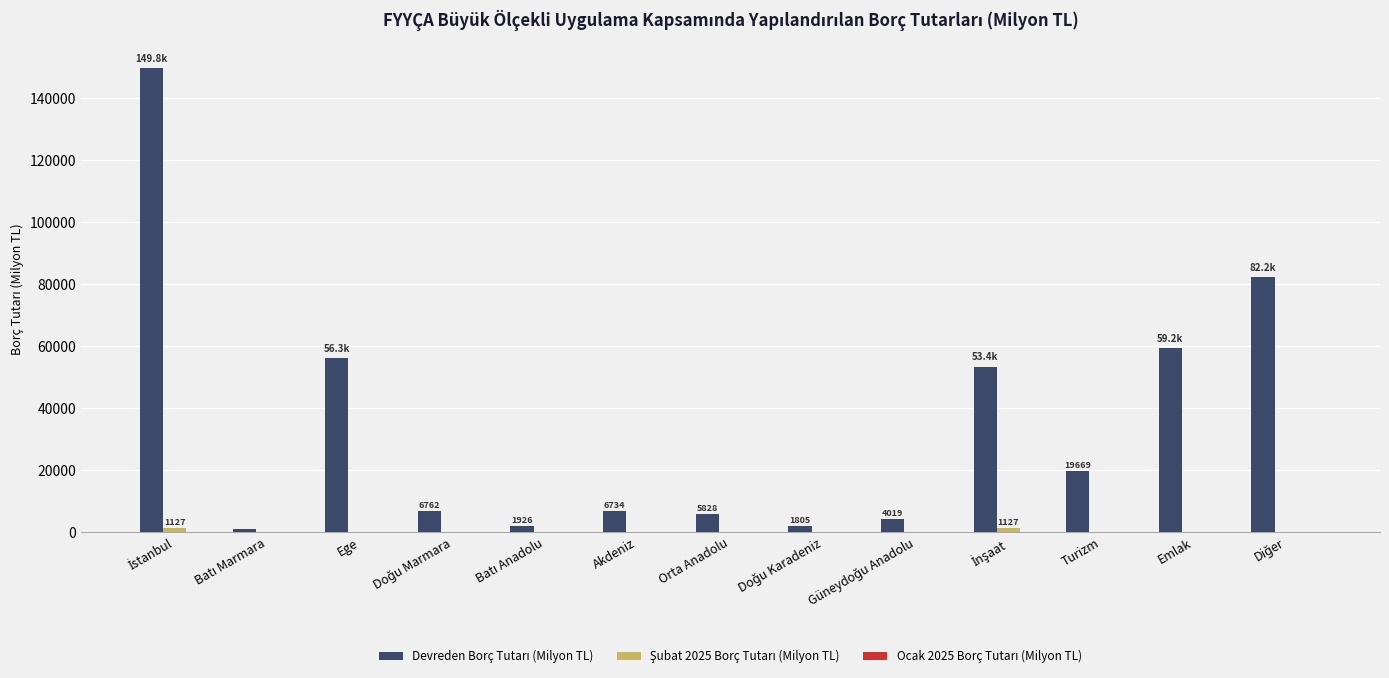

Reading left to right, list all the values displayed in this chart.

Devreden Borç Tutarı (Milyon TL): 149773.4	961.1	56269.3	6761.9	1925.5	6734.2	5827.6	1805.0	4019.4	53383.0	19669.2	59232.0	82243.1
Şubat 2025 Borç Tutarı (Milyon TL): 1126.6	0.0	0.0	0.0	0.0	0.0	0.0	0.0	0.0	1126.6	0.0	0.0	0.0
Ocak 2025 Borç Tutarı (Milyon TL): 0.0	0.0	0.0	0.0	0.0	0.0	0.0	0.0	0.0	0.0	0.0	0.0	0.0